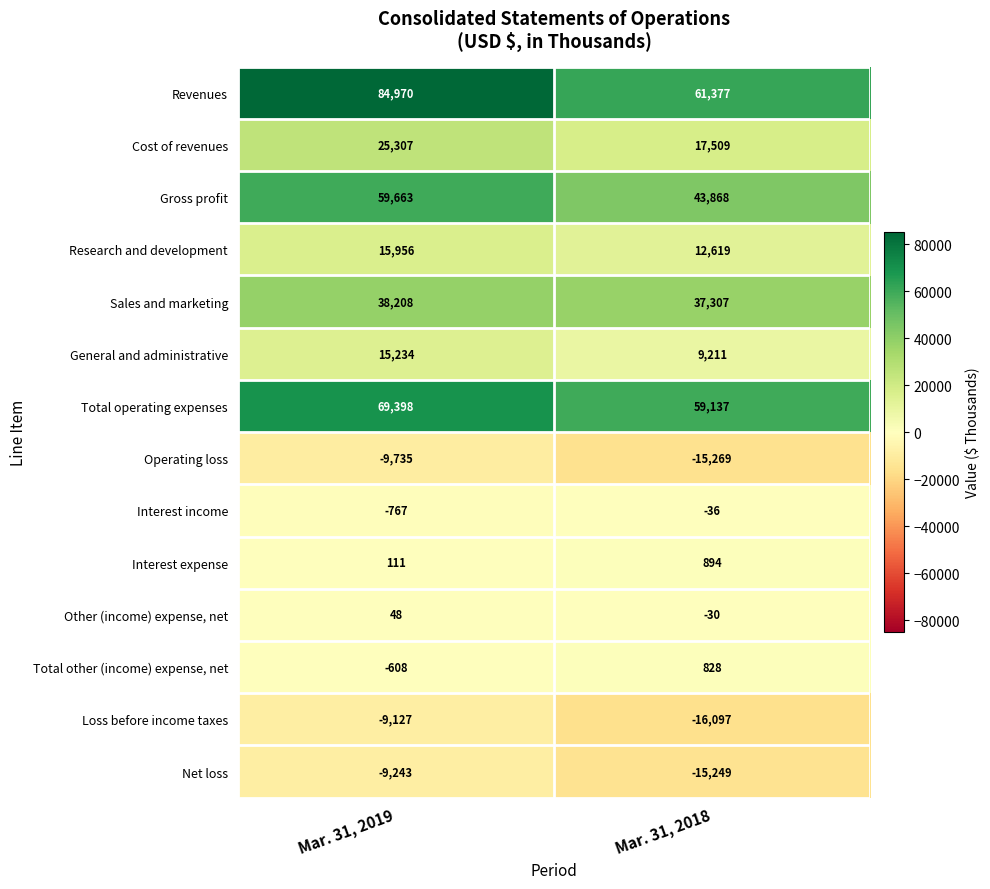

Rank the series at Mar. 31, 2018 from lowest to highest value.

Loss before income taxes, Operating loss, Net loss, Interest income, Other (income) expense, net, Total other (income) expense, net, Interest expense, General and administrative, Research and development, Cost of revenues, Sales and marketing, Gross profit, Total operating expenses, Revenues